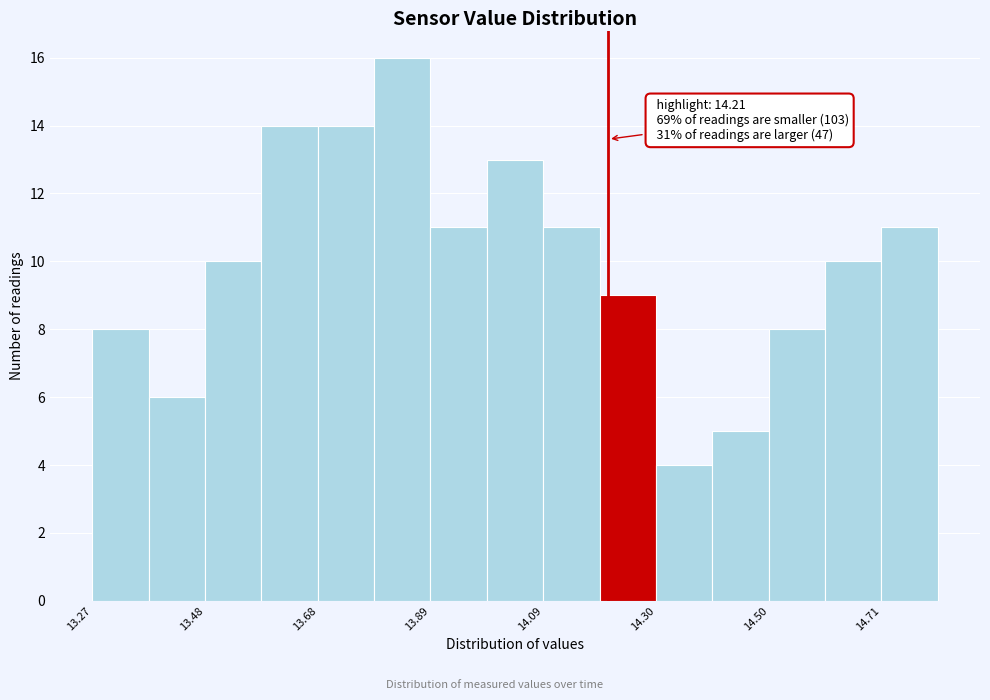

Read against the x-axis, roughly where is the centre of the tallest bar?

13.85